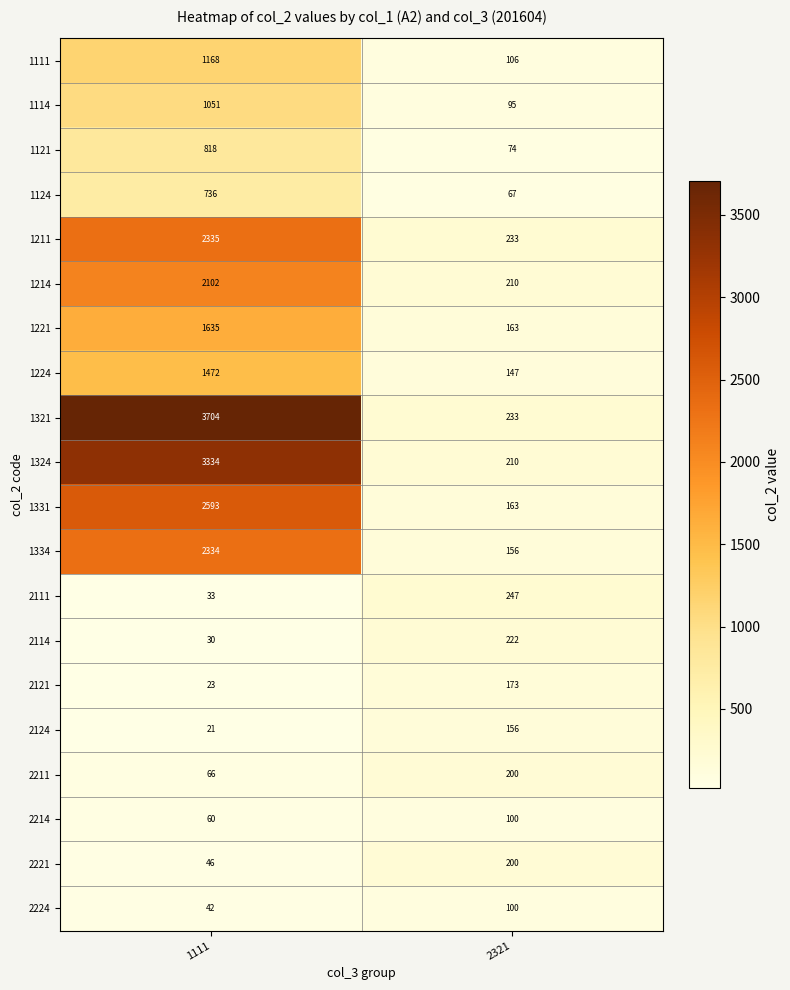

Is it true that 2221 equals 46 at 1111?

True